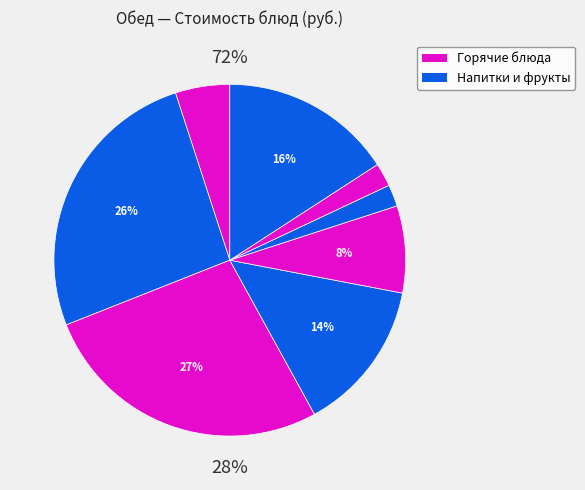

Does any single category account for the majority?

No